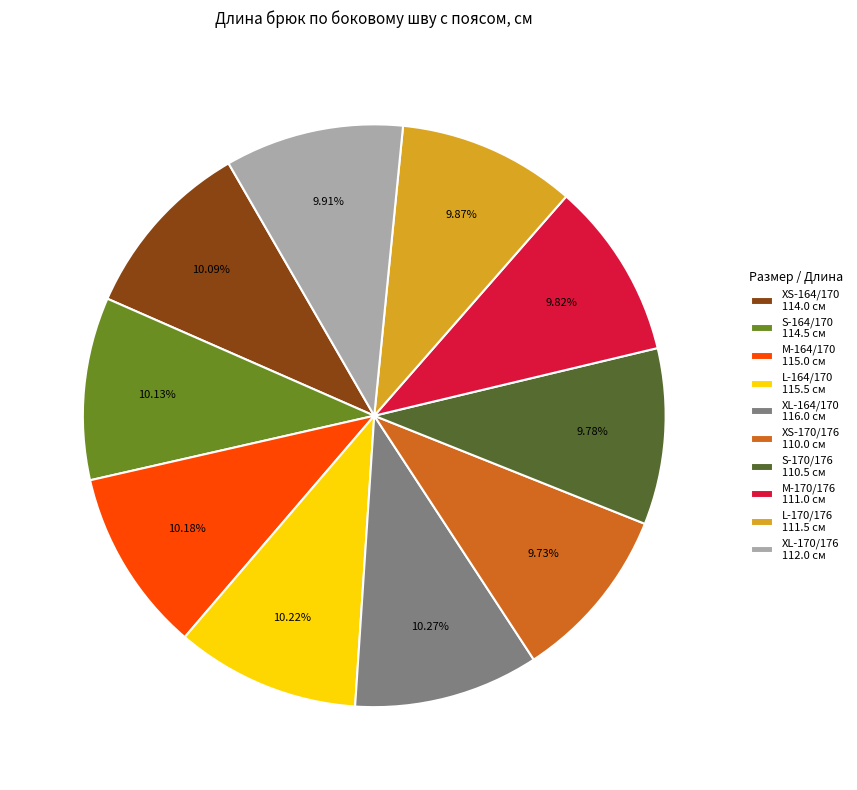

Does XS-170/176 represent more than half of the total?

No